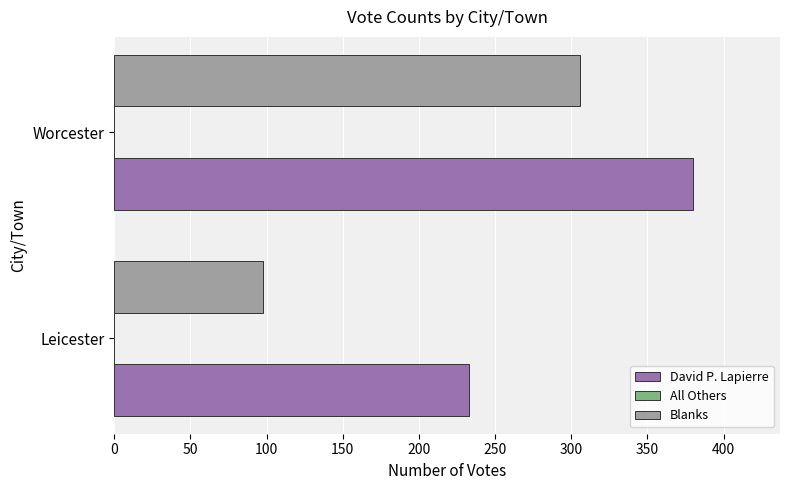

Which series has the largest range (max minus min)?

Blanks